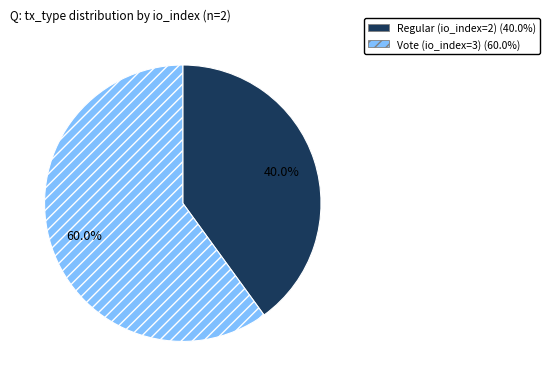

Which has a higher value, Regular (io_index=2) or Vote (io_index=3)?

Vote (io_index=3)